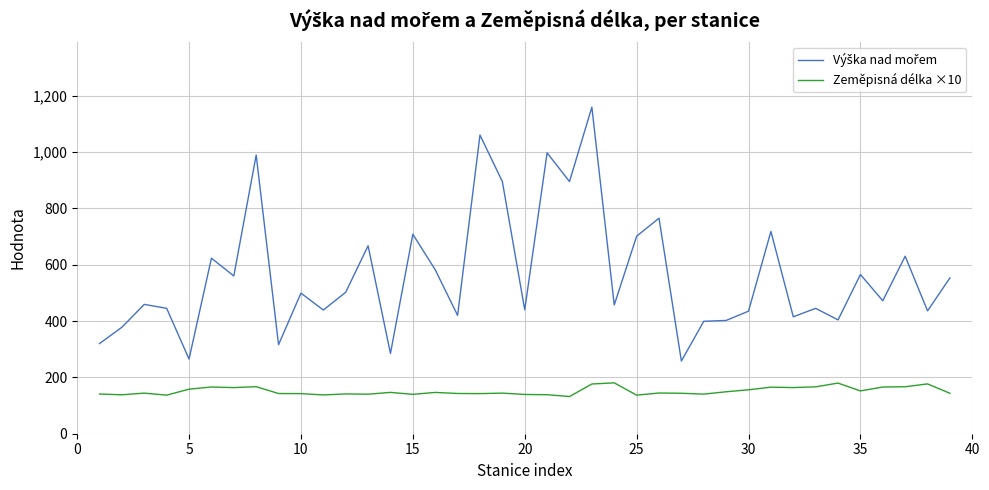

What is the lowest value of the Zeměpisná délka ×10 series?

132.0